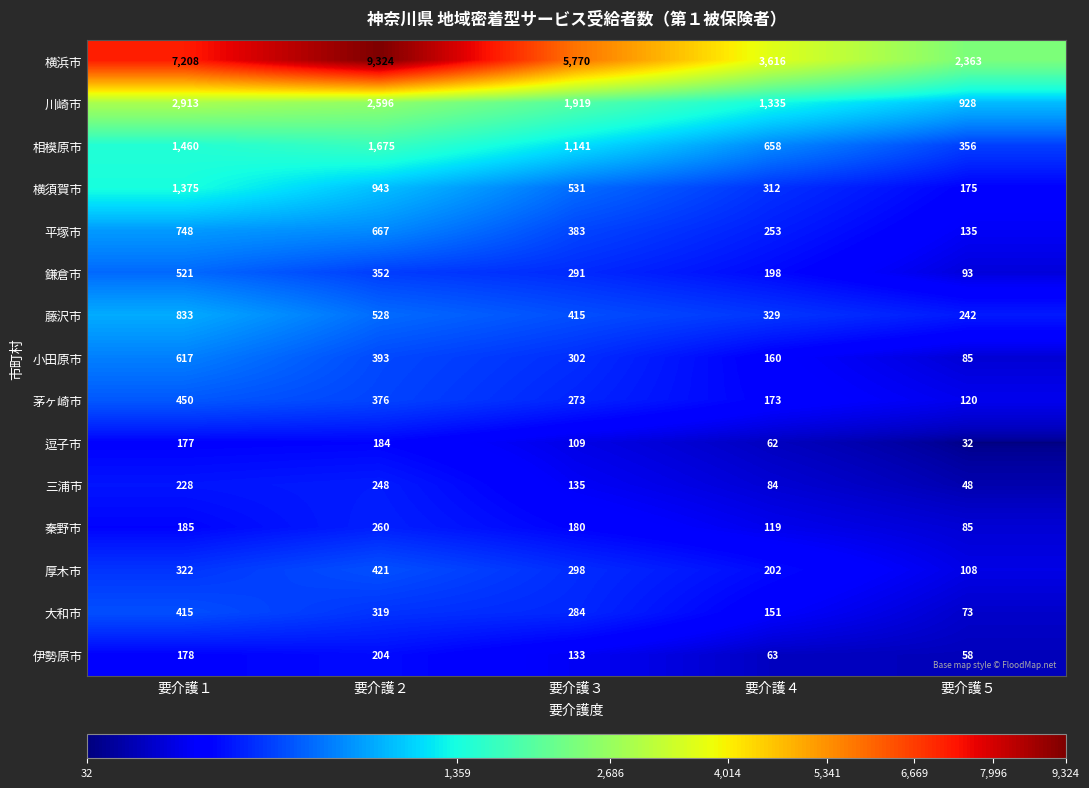

Which series has the largest total across all categories?

横浜市